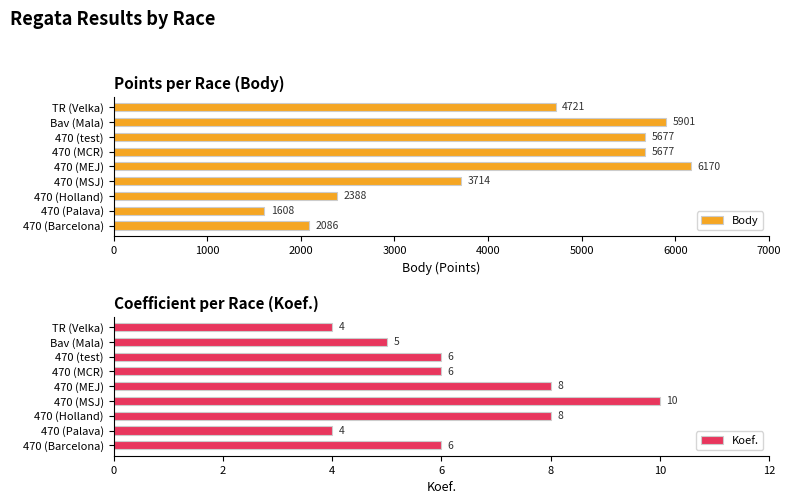

What is the average value of the Body series?

4216